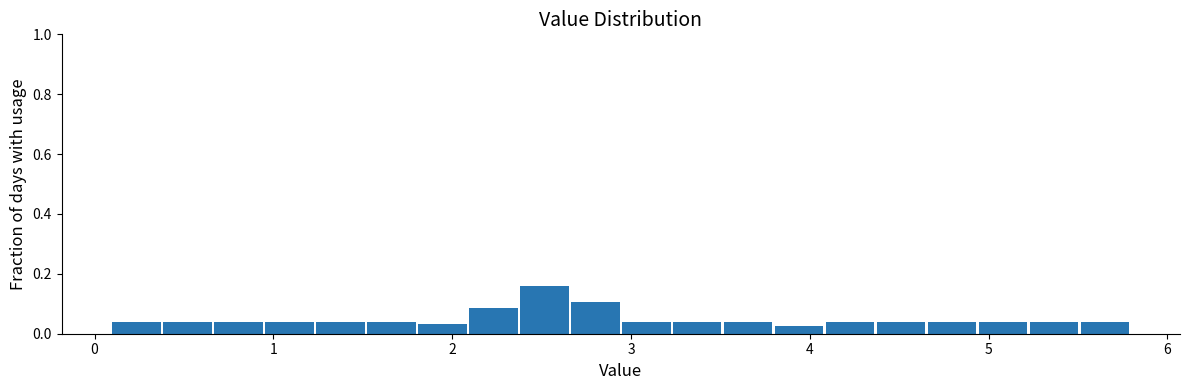

Around what value on the x-axis is the tallest bar? Give the approximate position of its centre, as read against the axis.

2.5